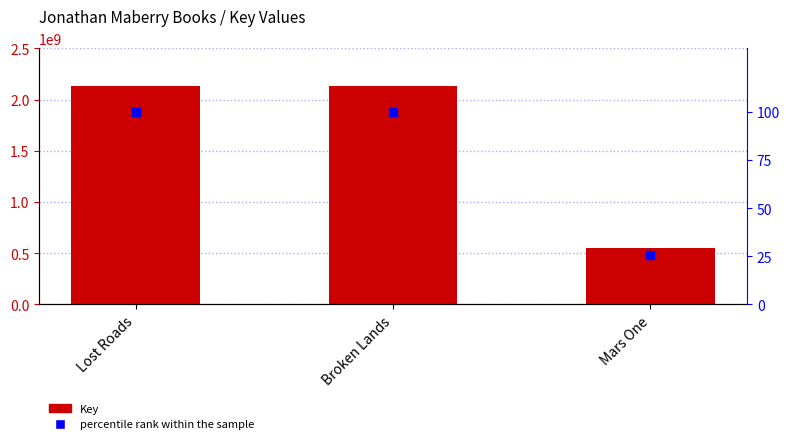

Which series has the widest spread of Y values?

Key